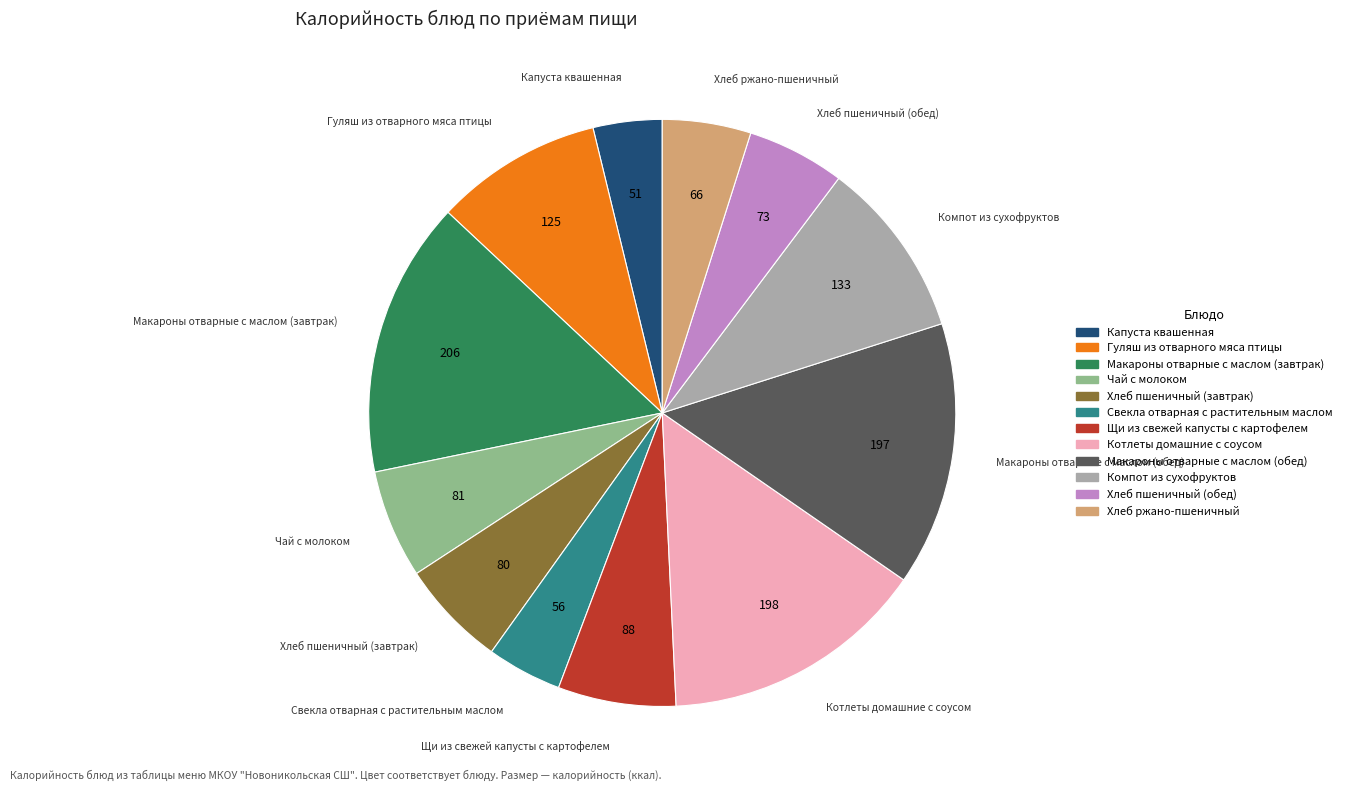

Does Хлеб пшеничный (обед) account for over 50% of the chart?

No